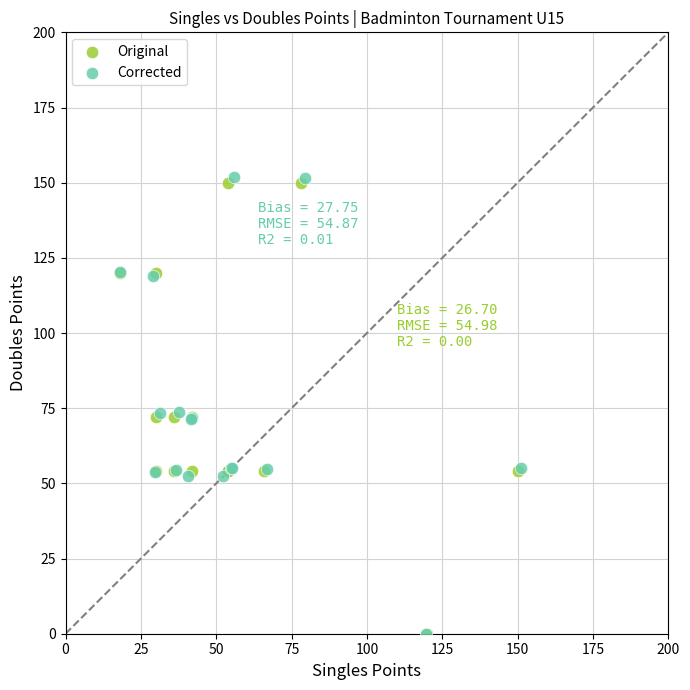

Which series has the widest spread of Y values?

Corrected